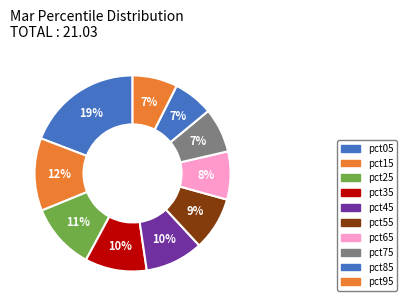

How many slices are in this pie chart?

10